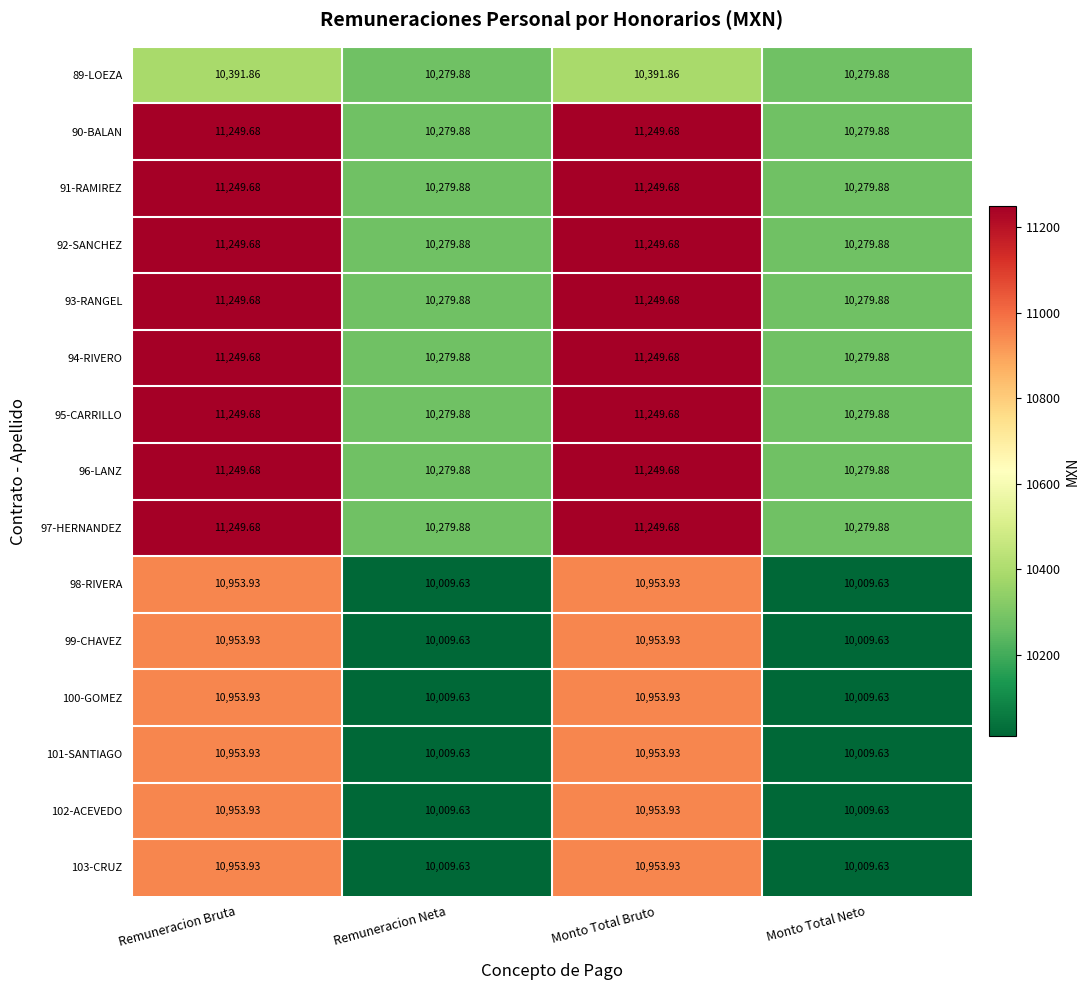

At which label does 95-CARRILLO first exceed 11249?

Remuneracion Bruta